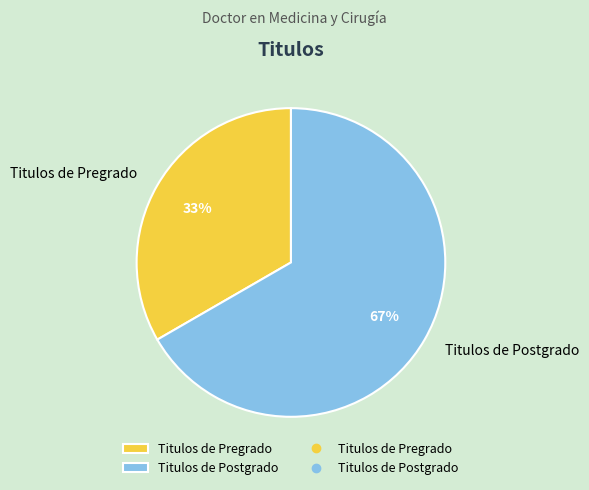

What is the ratio of the value at Titulos de Postgrado to the value at Titulos de Pregrado?

2.0